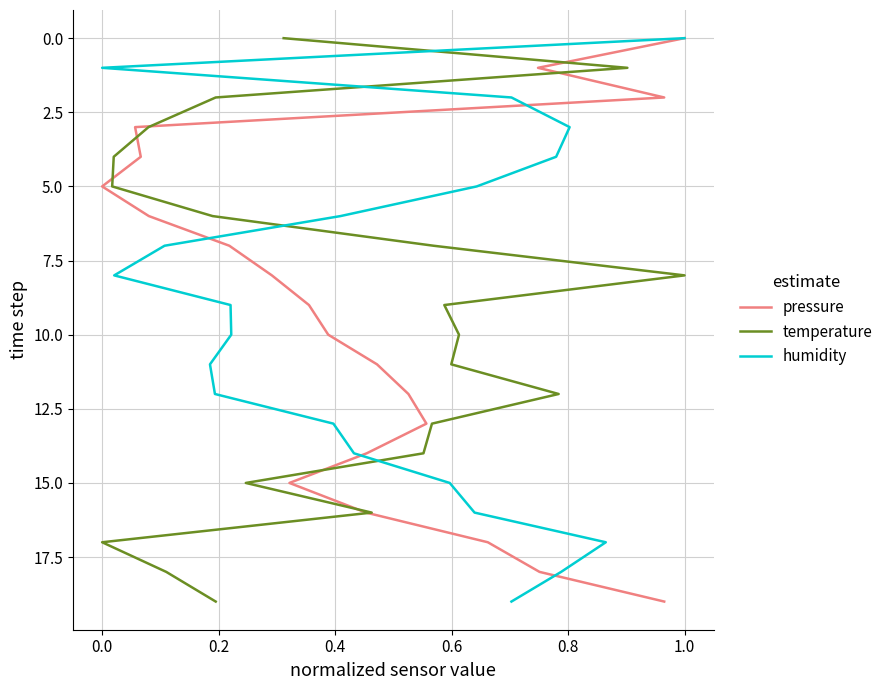

Is this an area chart (filled region under the line)?

No